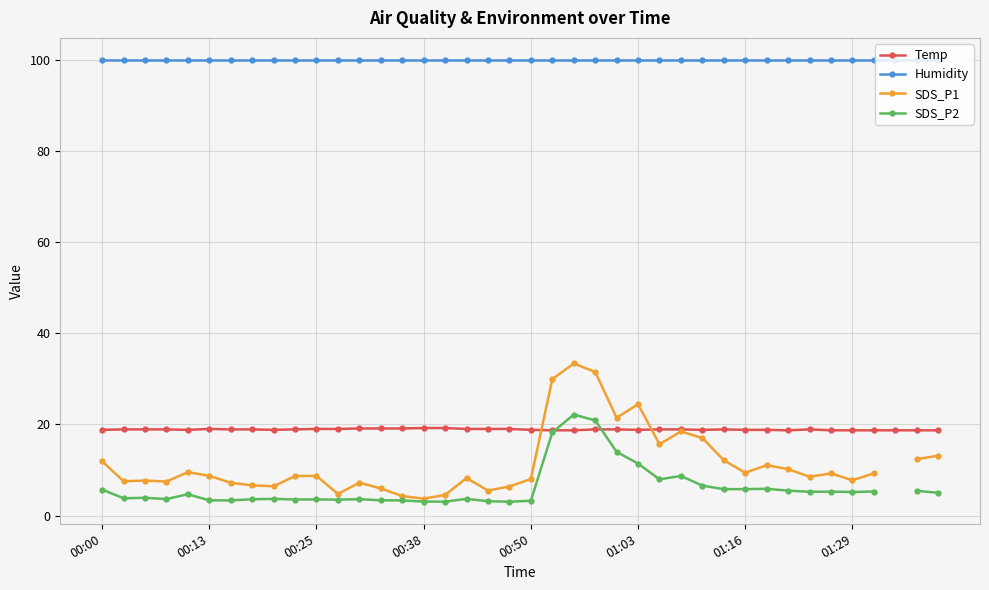

True or false: Temp and Humidity intersect in this chart.

False